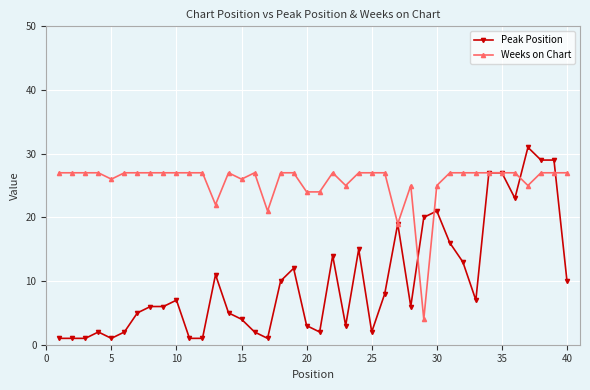

True or false: Weeks on Chart has more than 0 interior local peaks.

True